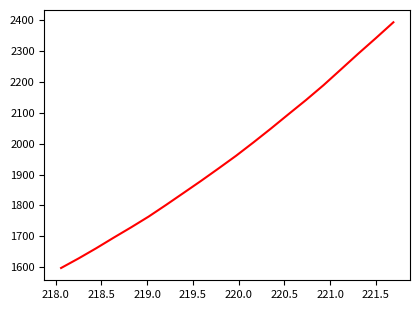

What is the smallest value displayed?

1597.4